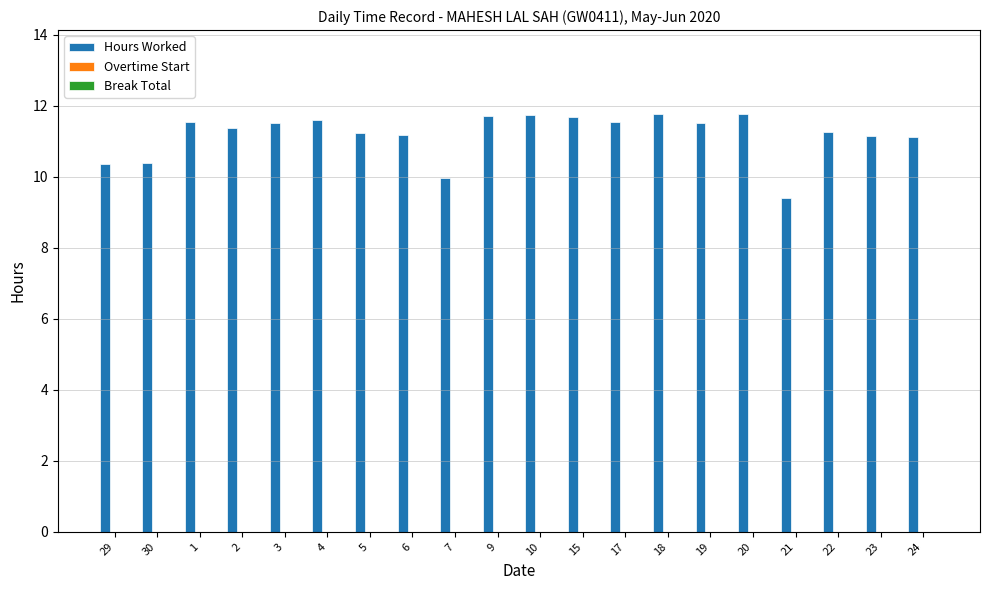

Between 15 and 6, which is larger?

15